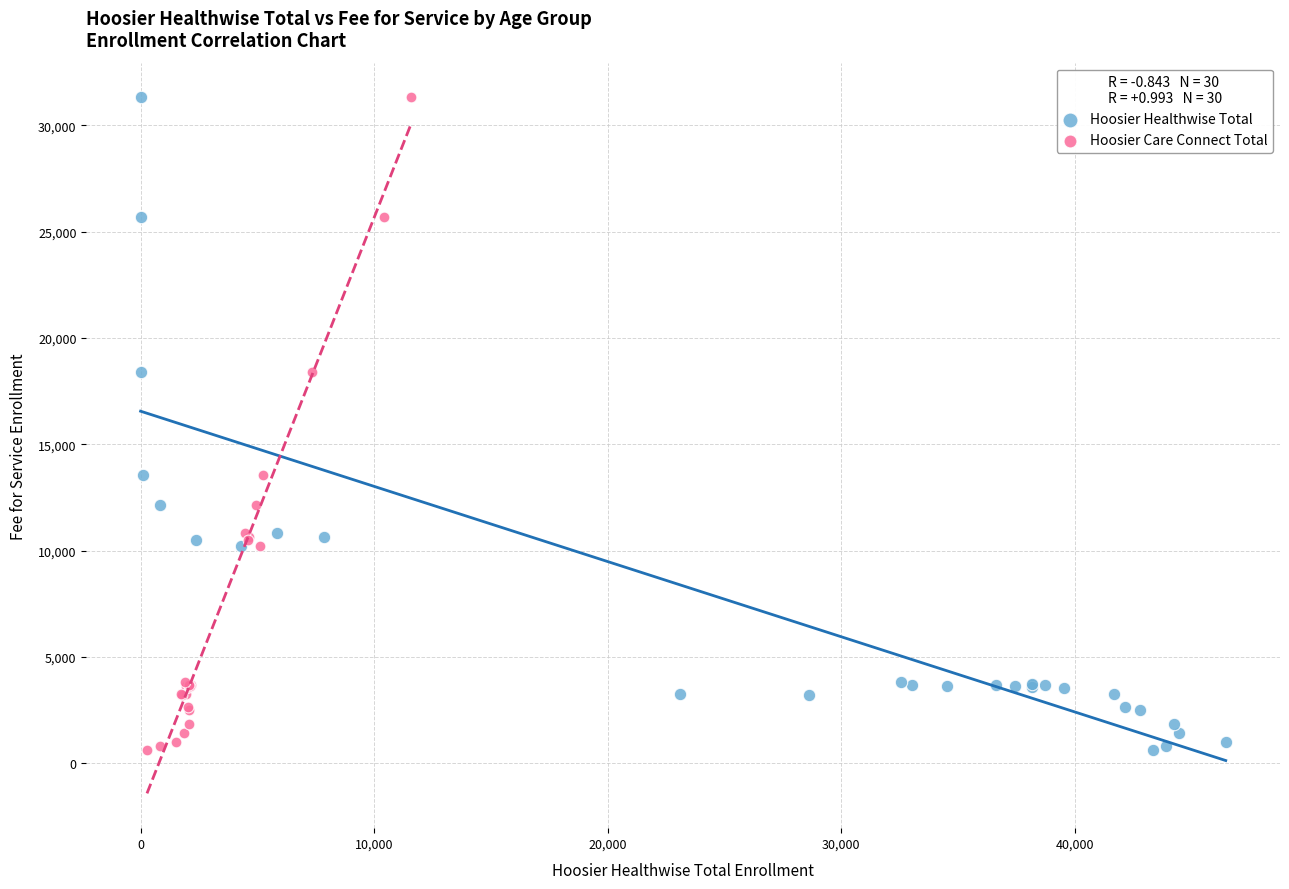

What are all the series names shown in the legend?

Hoosier Healthwise Total, Hoosier Care Connect Total